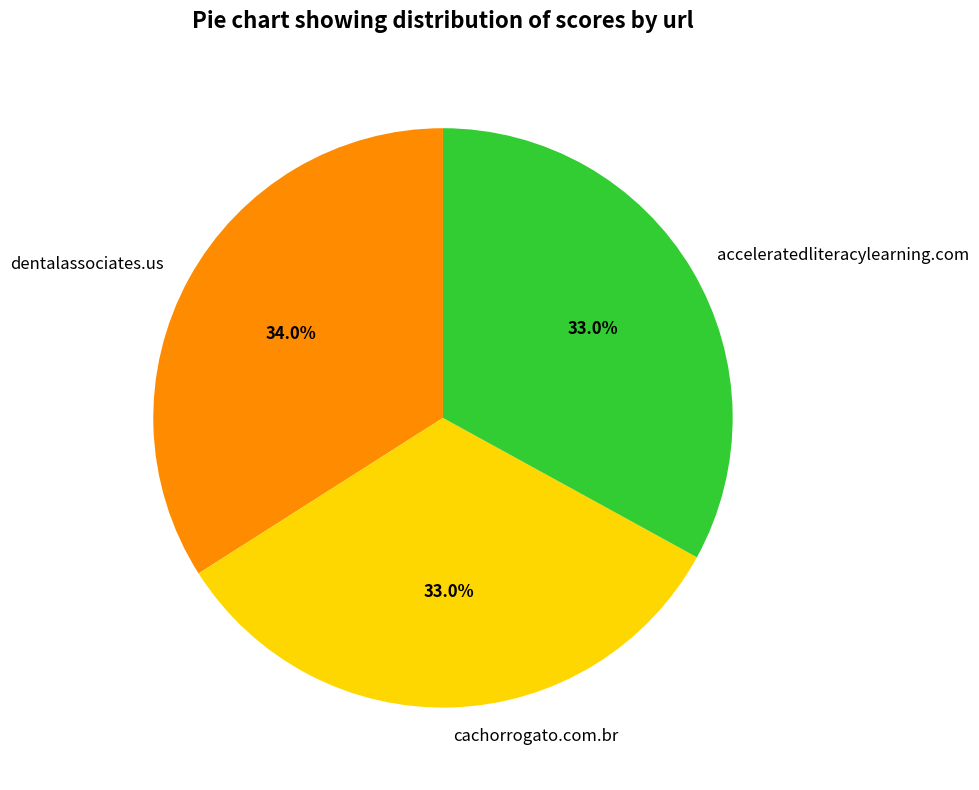

How many segments does this pie chart have?

3